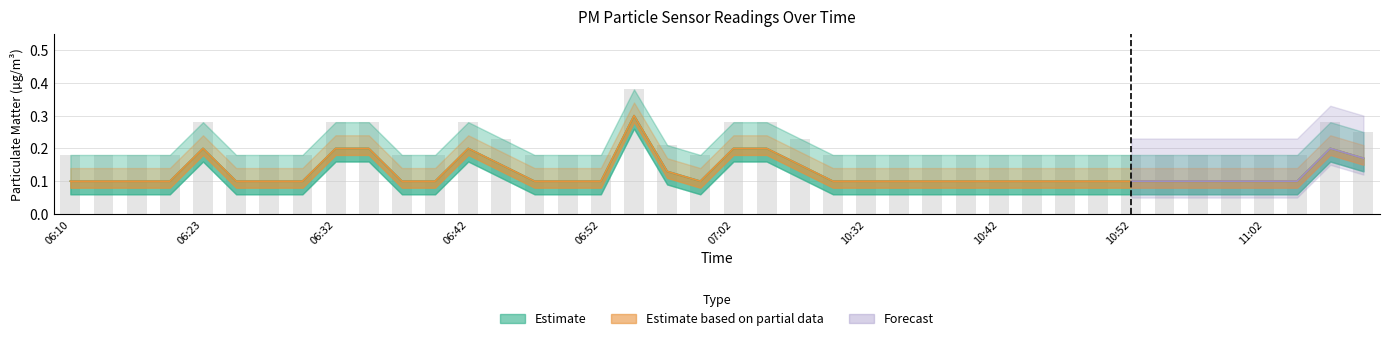

Does the chart contain stacked bars?

No